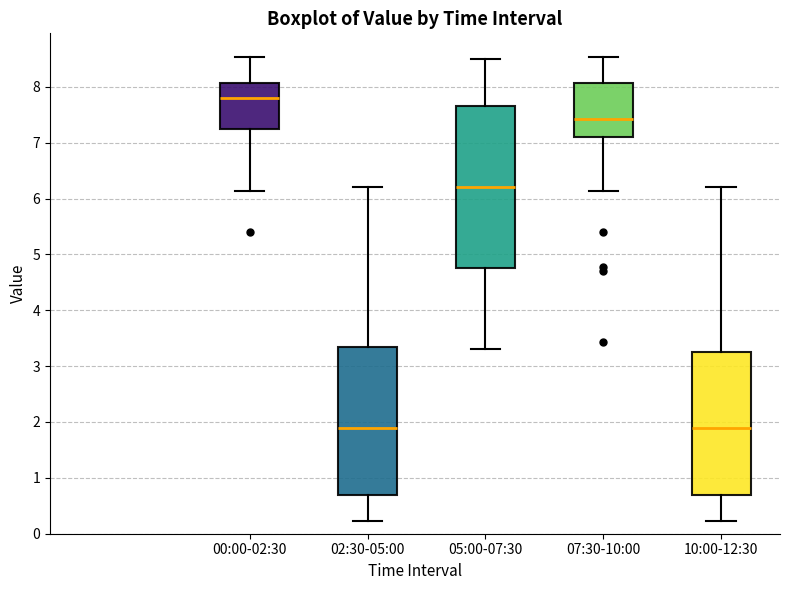

Which box's median line is the highest?

00:00-02:30